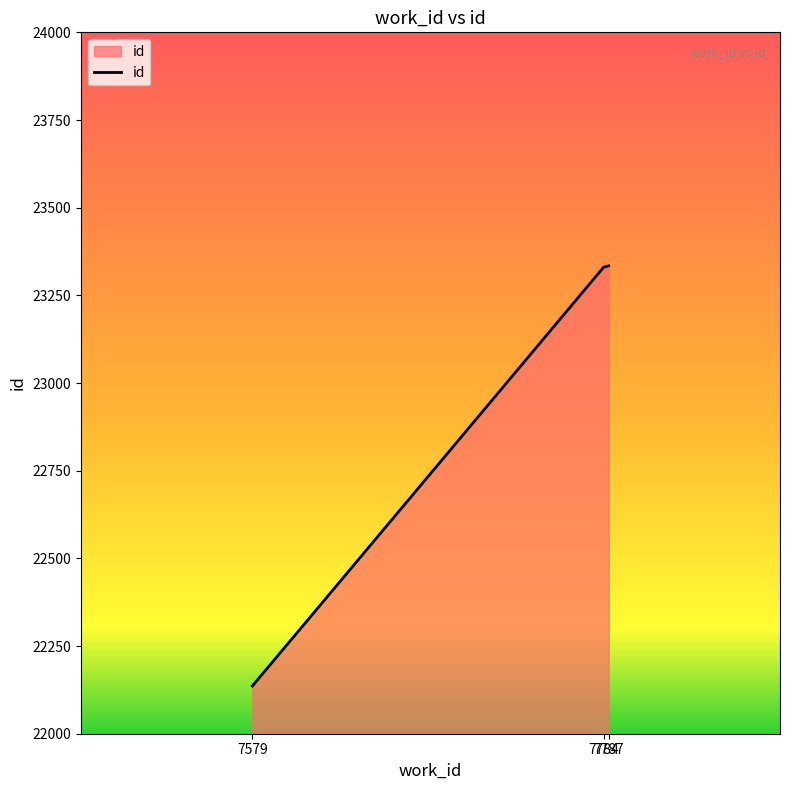

Read the value at 7579, to the nearest 50.

22150